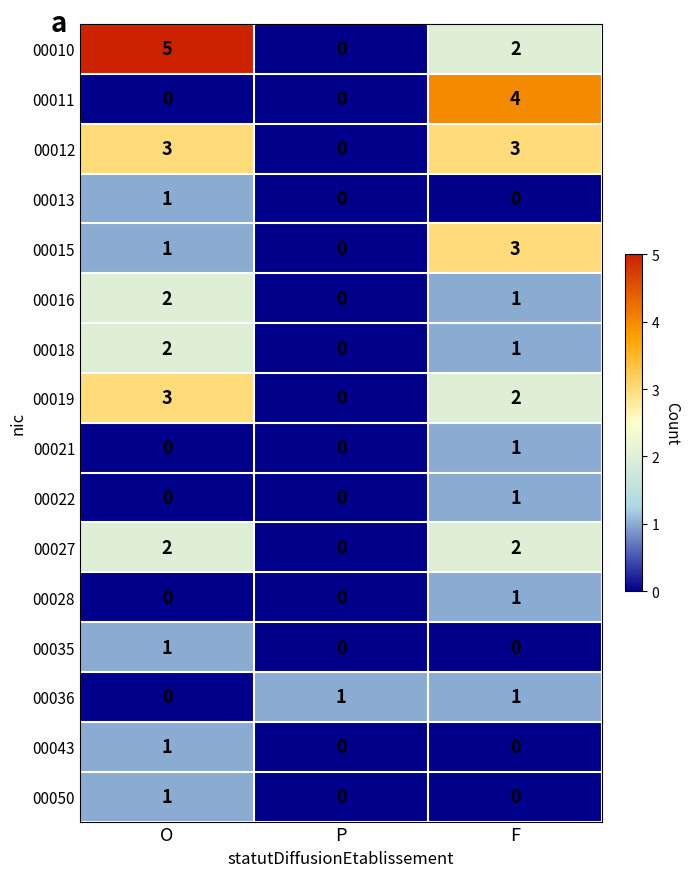

Where is 00018 nearest to the value 1?

F